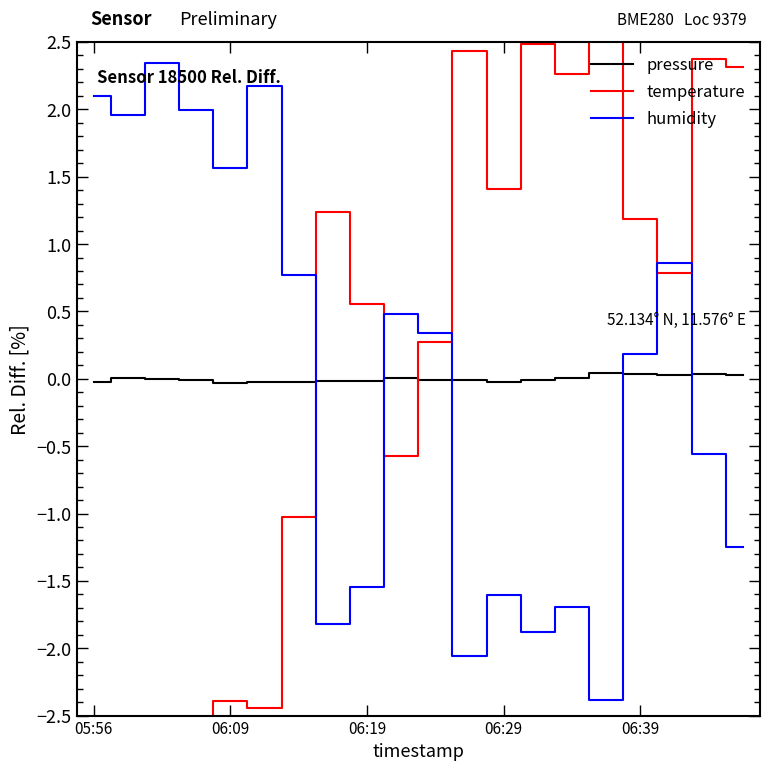

What is the greatest value displayed?

3.4